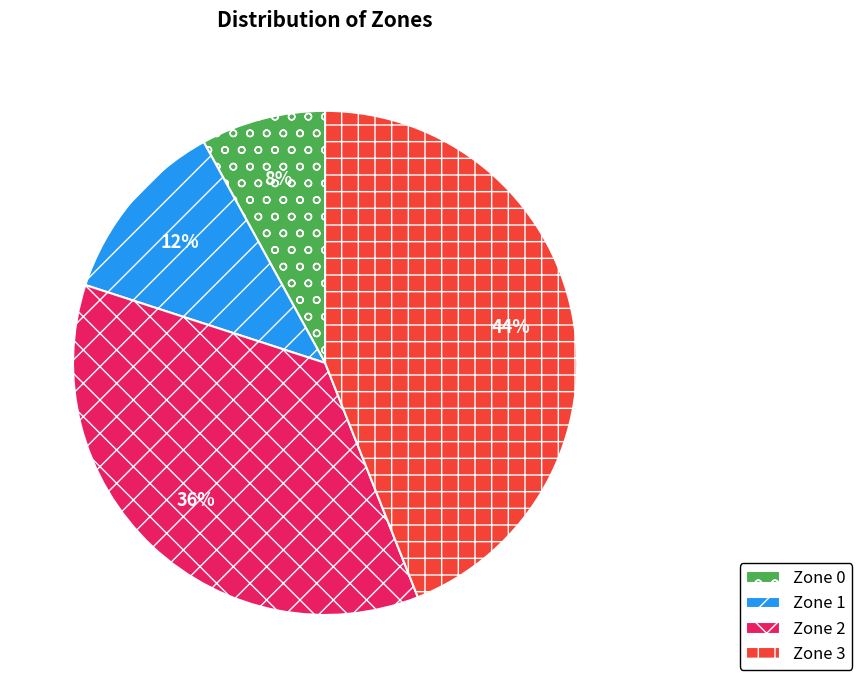

Approximately how many times larger is the value at Zone 0 compared to Zone 1?

0.7